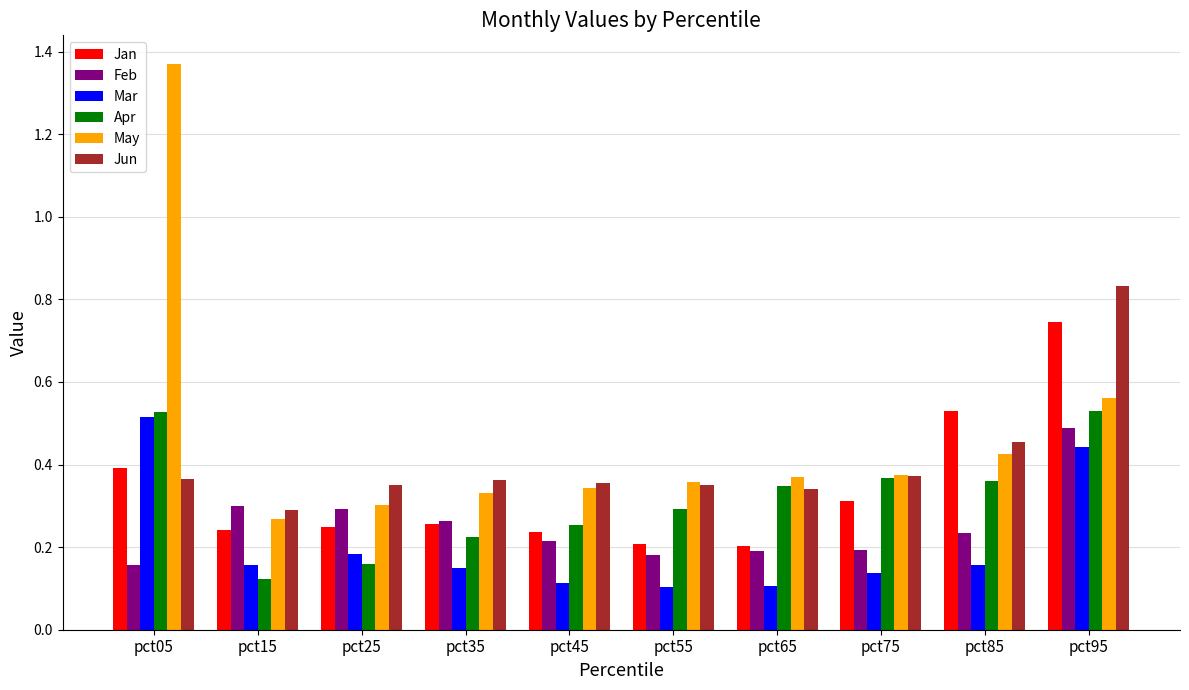

Which series has the widest spread of values?

May